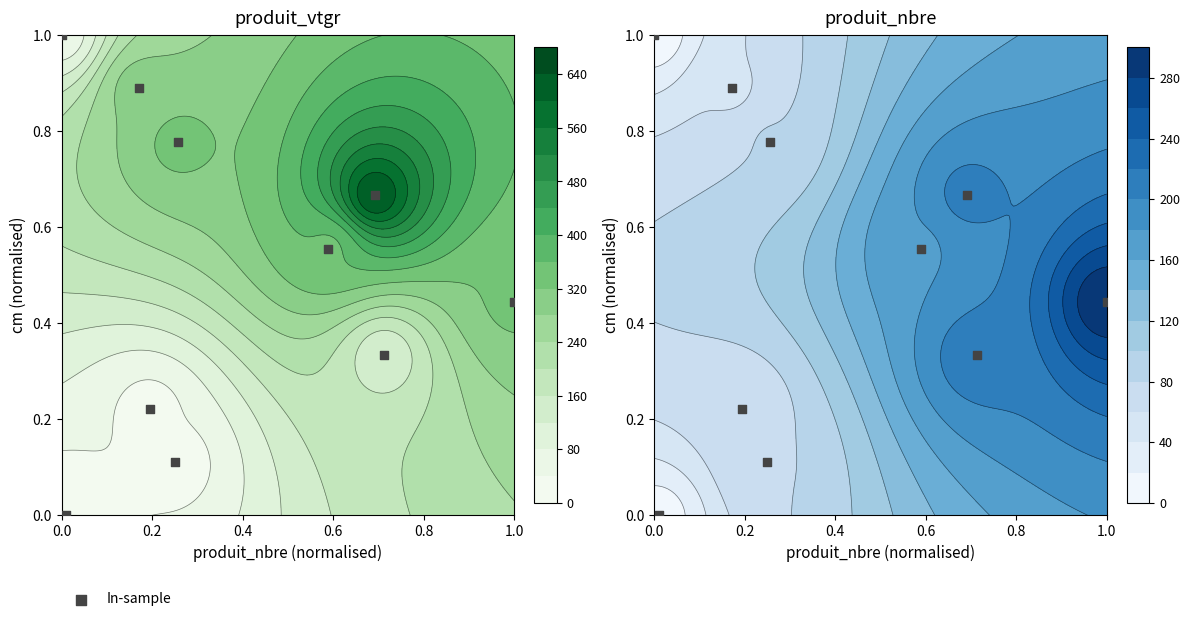

How many distinct data groups are displayed?

1